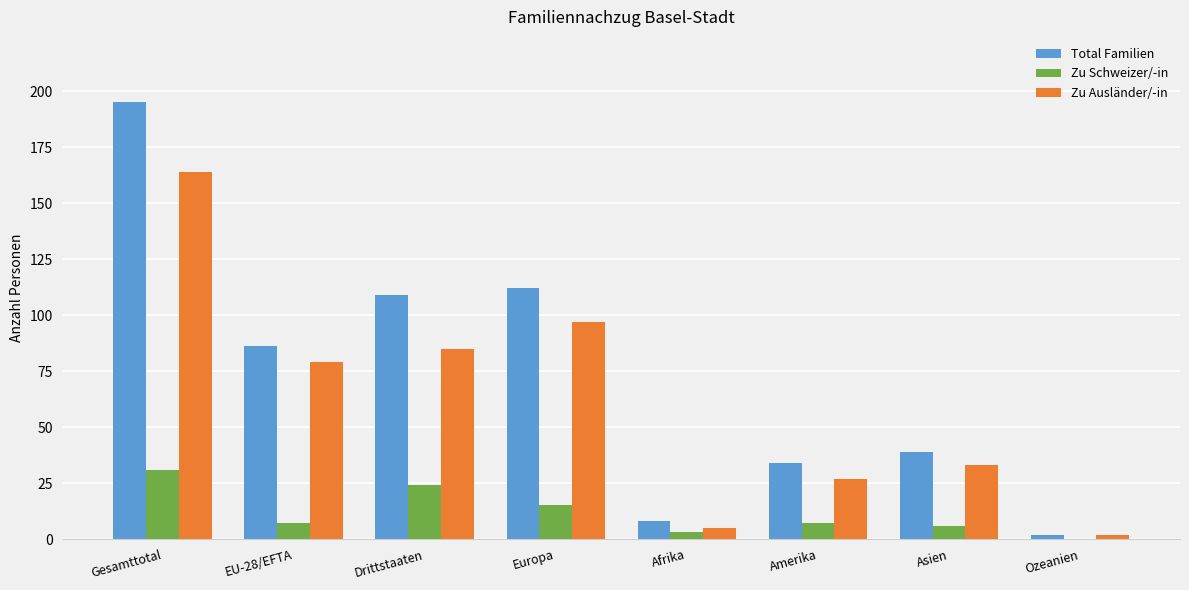

What is the sum of the Total Familien values at Drittstaaten and EU-28/EFTA?

195